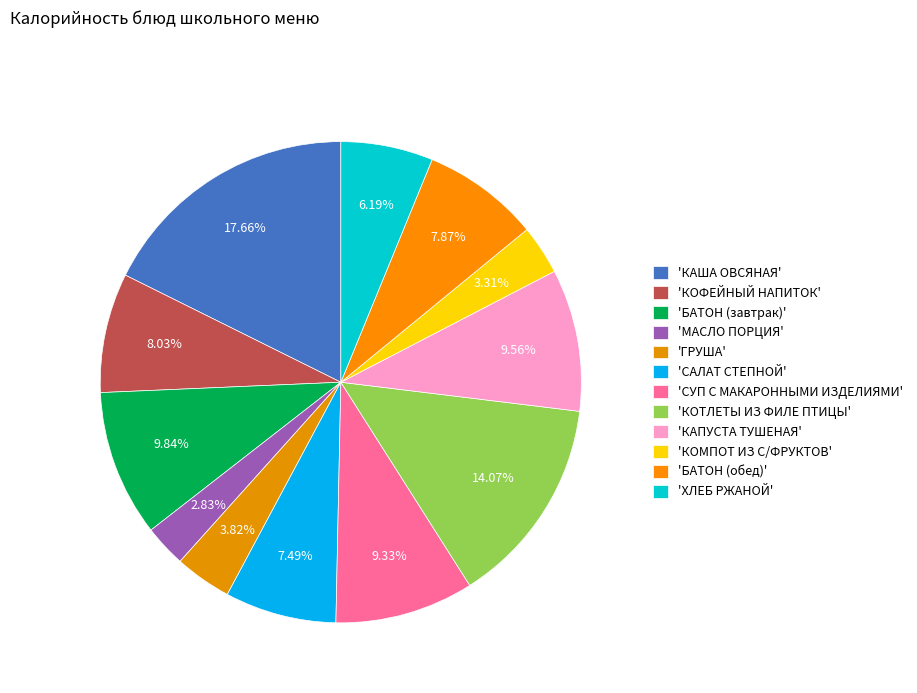

Rank the categories by value from lowest to highest.

МАСЛО ПОРЦИЯ, КОМПОТ ИЗ С/ФРУКТОВ, ГРУША, ХЛЕБ РЖАНОЙ, САЛАТ СТЕПНОЙ, БАТОН (обед), КОФЕЙНЫЙ НАПИТОК, СУП С МАКАРОННЫМИ ИЗДЕЛИЯМИ, КАПУСТА ТУШЕНАЯ, БАТОН (завтрак), КОТЛЕТЫ ИЗ ФИЛЕ ПТИЦЫ, КАША ОВСЯНАЯ